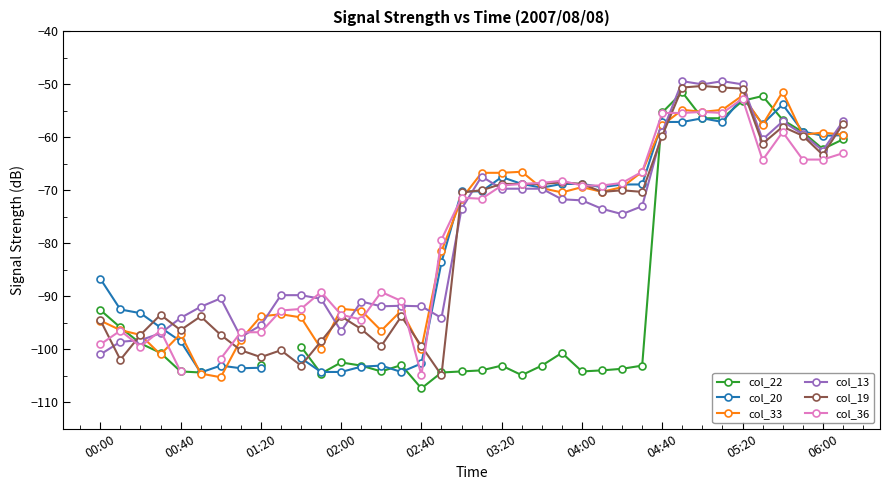

The col_33 series shows -93.2 at 03:20. True or false?

False